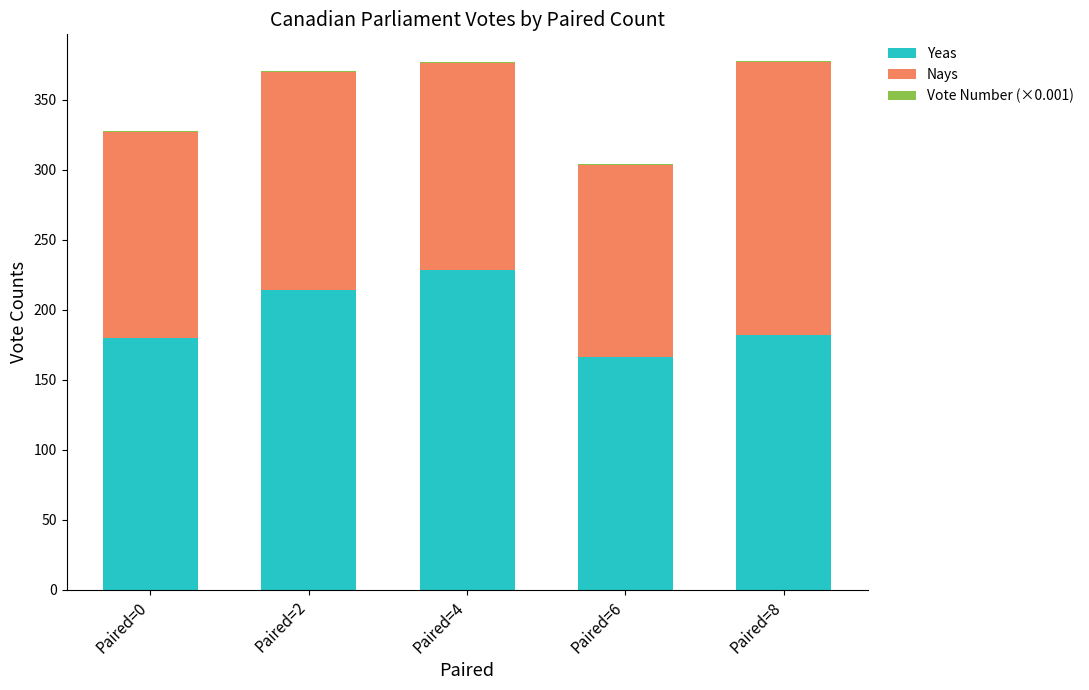

The value of Yeas at Paired=2 is 122.3. True or false?

False